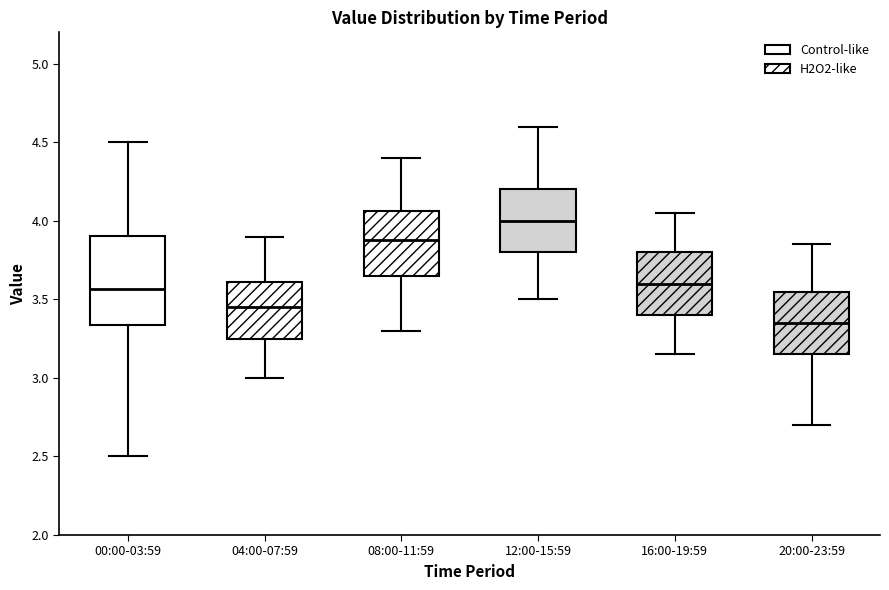

Reading left to right, read every box against the y-axis: the position of its median line, the range the box covers, and the ends of its whiskers. The values are not printed on the chart, so give them approximately, as read against the axis.

00:00-03:59: median 3.55, box 3.35 to 3.90, whiskers 2.50 to 4.50
04:00-07:59: median 3.45, box 3.25 to 3.60, whiskers 3.00 to 3.90
08:00-11:59: median 3.90, box 3.65 to 4.05, whiskers 3.30 to 4.40
12:00-15:59: median 4.00, box 3.80 to 4.20, whiskers 3.50 to 4.60
16:00-19:59: median 3.60, box 3.40 to 3.80, whiskers 3.15 to 4.05
20:00-23:59: median 3.35, box 3.15 to 3.55, whiskers 2.70 to 3.85